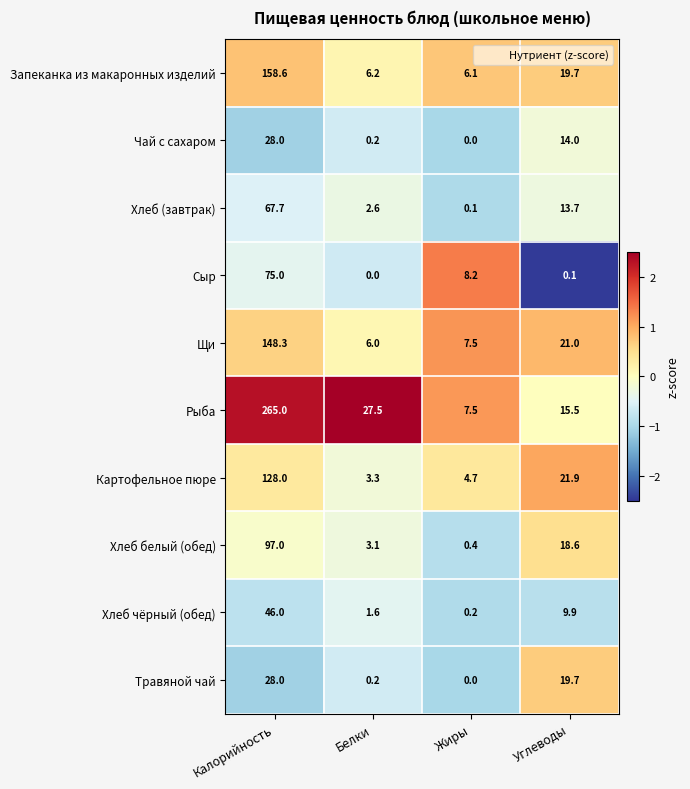

The Хлеб чёрный (обед) series shows 46.0 at Калорийность. True or false?

True